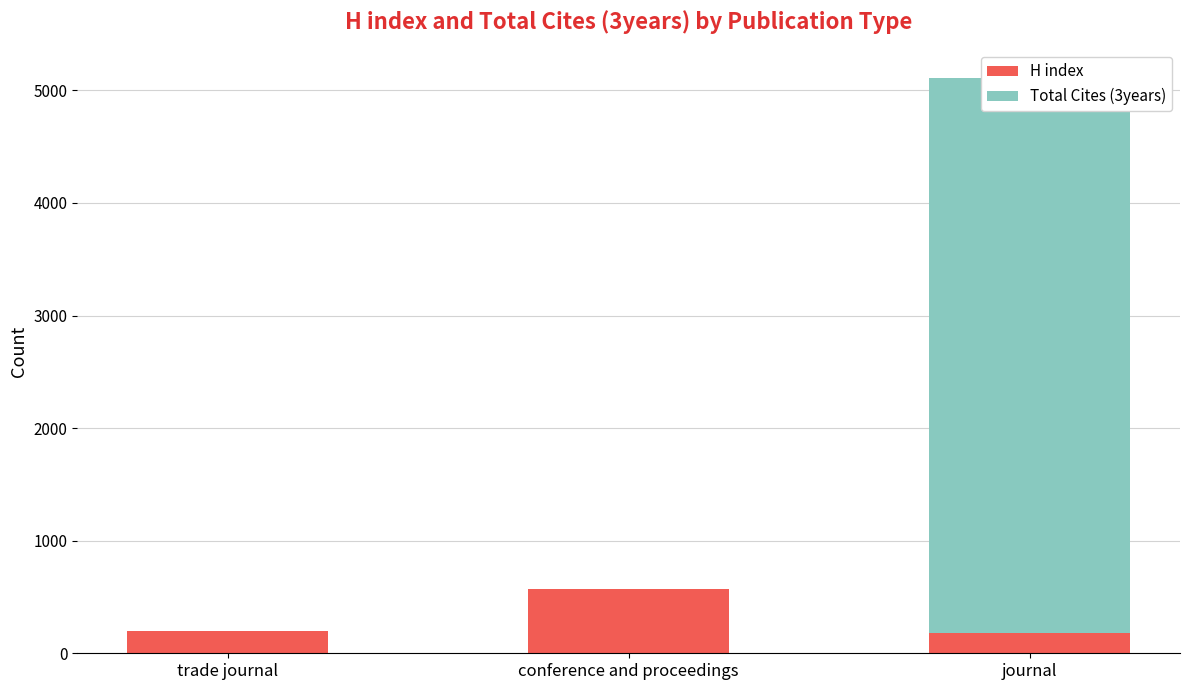

Where is H index nearest to the value 377?

trade journal